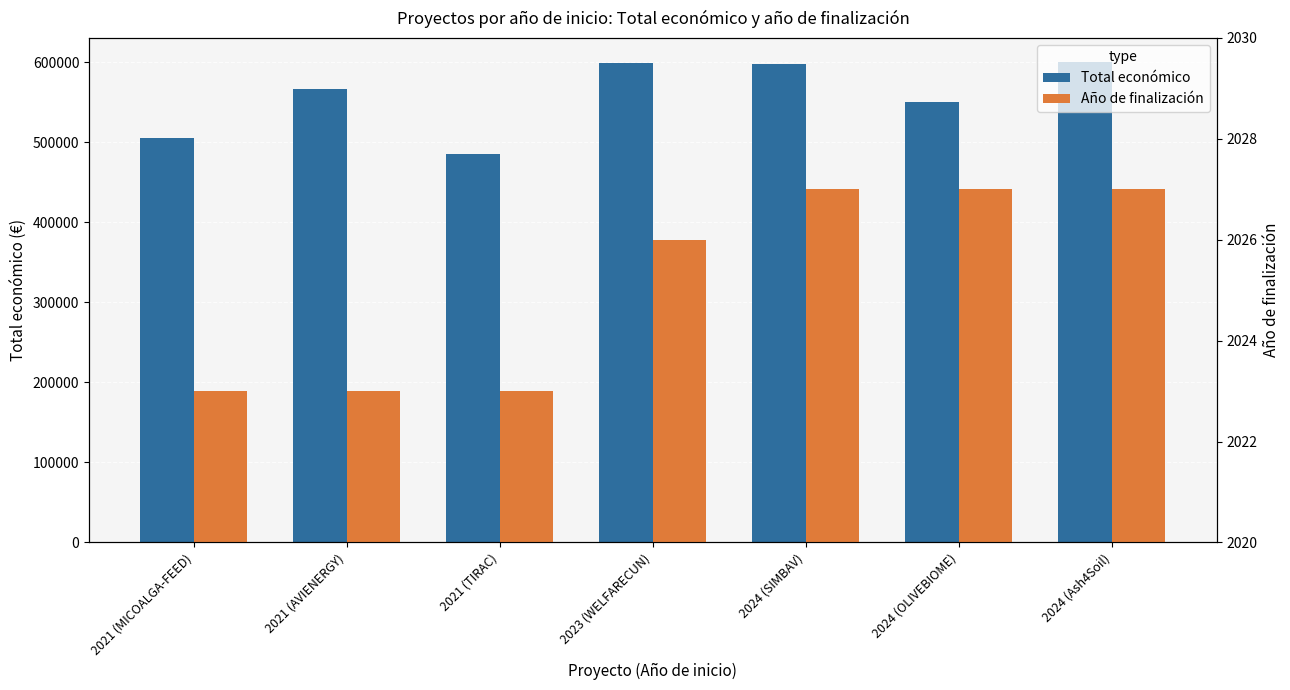

Rank the categories by Año de finalización value from highest to lowest.

2024 (SIMBAV), 2024 (OLIVEBIOME), 2024 (Ash4Soil), 2023 (WELFARECUN), 2021 (MICOALGA-FEED), 2021 (AVIENERGY), 2021 (TIRAC)